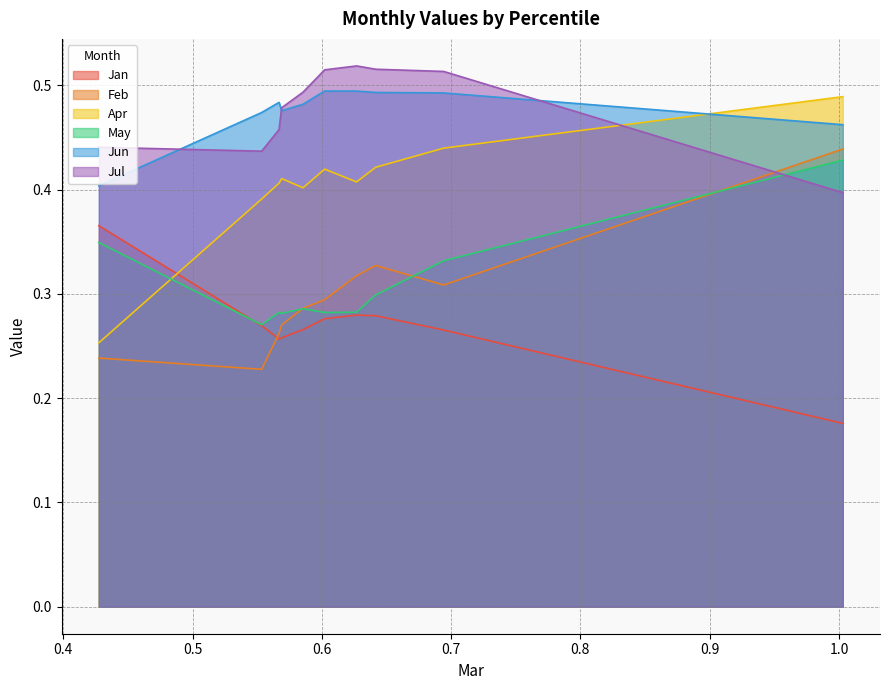

What is the difference between the maximum and minimum values in the Jun series?

0.1